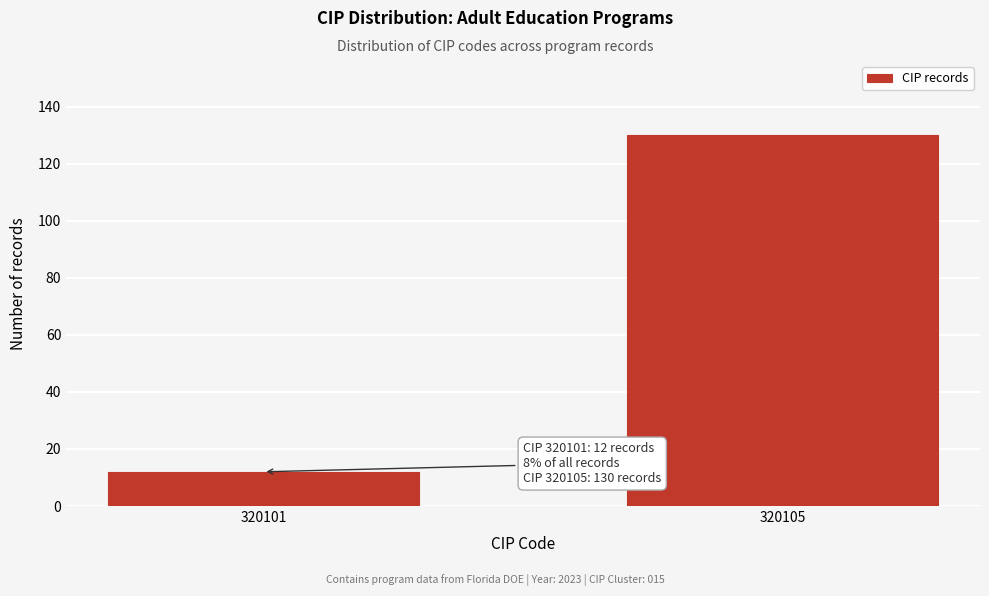

Reading left to right, what are all the values shown in this chart?

12	130